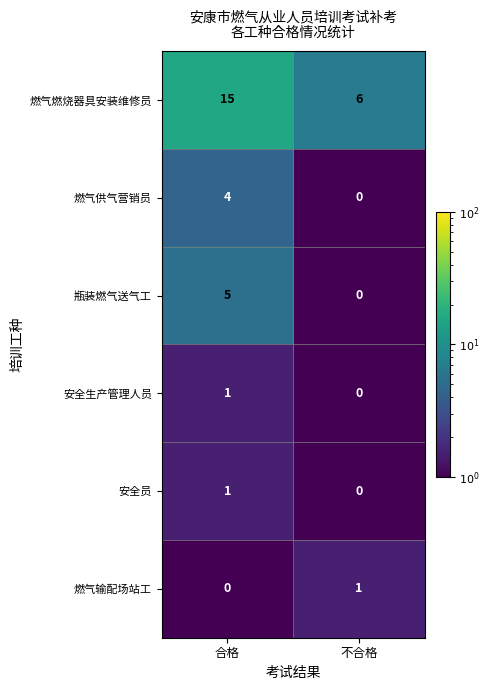

At which category is the sum across all series the highest?

合格